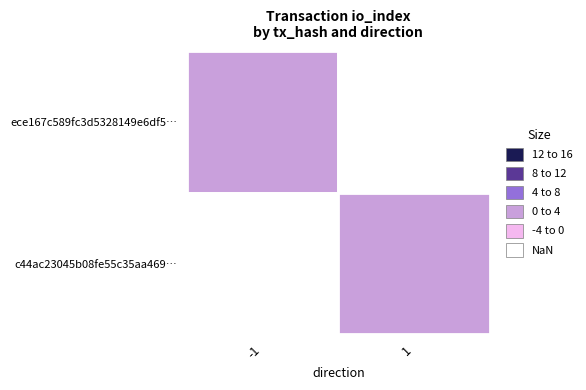

The value of c44ac23045b08fe55c35aa469dd6e160d689982 at direction is 1. True or false?

True